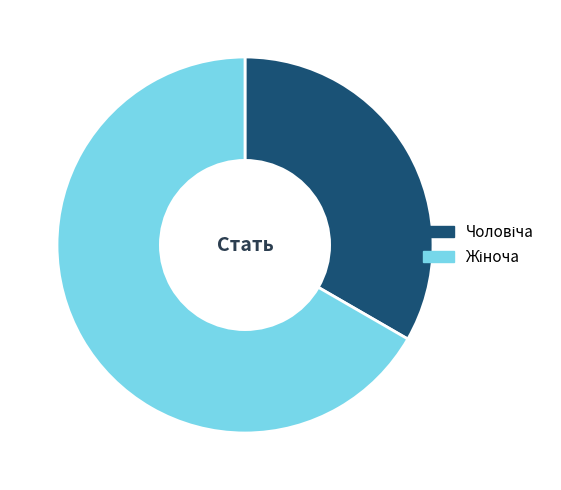

How many slices are in this pie chart?

2